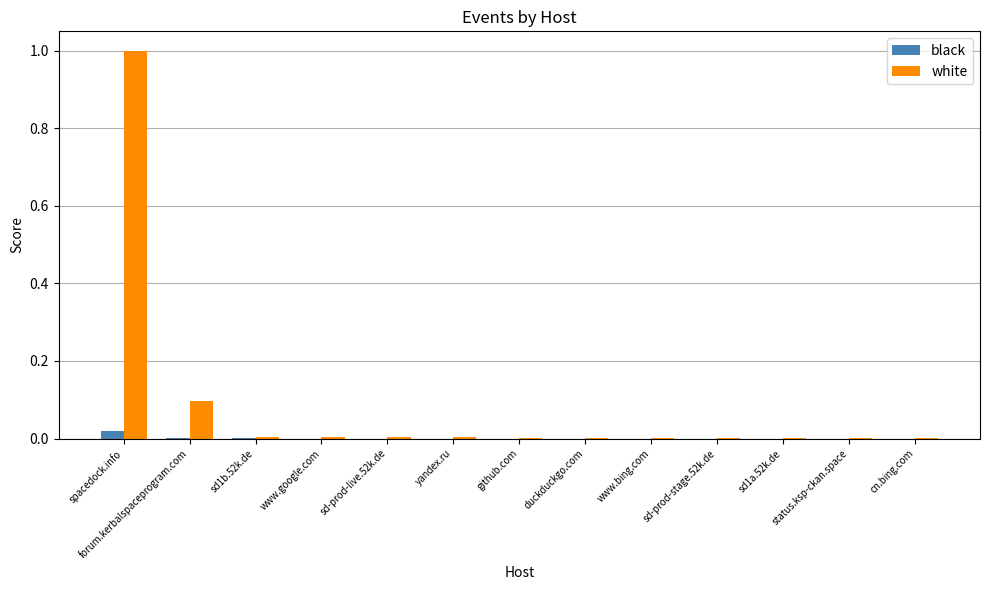

Is it true that white equals 0.0 at status.ksp-ckan.space?

True